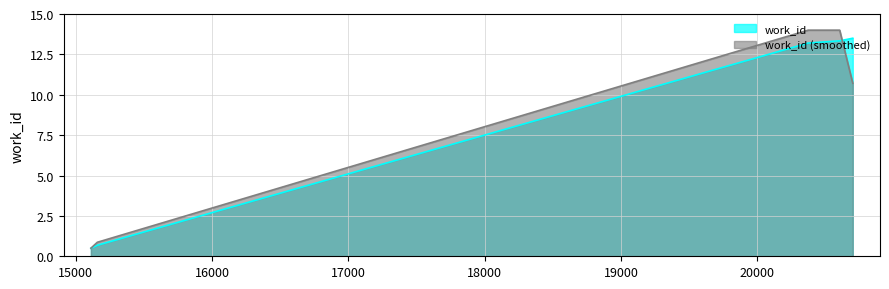

Is it true that the value at 20374 is 13.2?

True